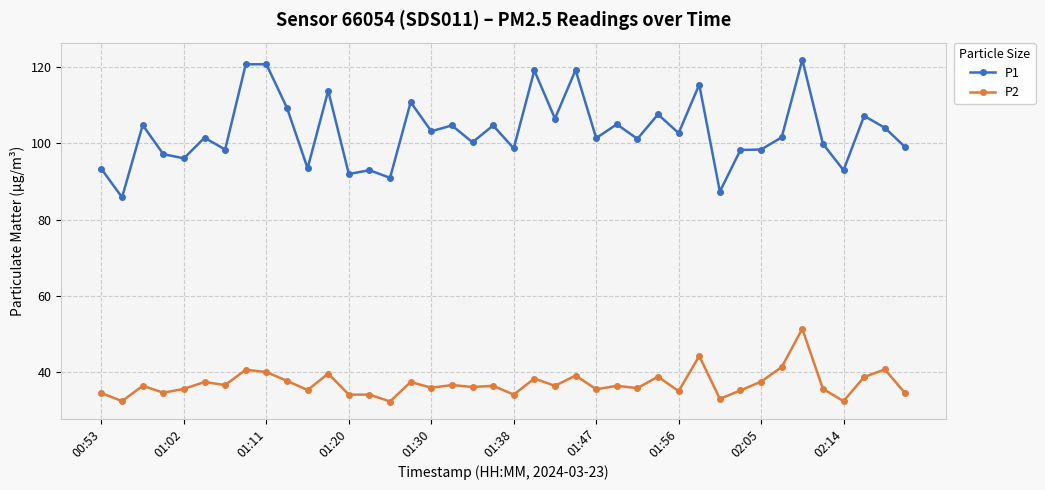

At how many categories does at least one series exceed 79?

40